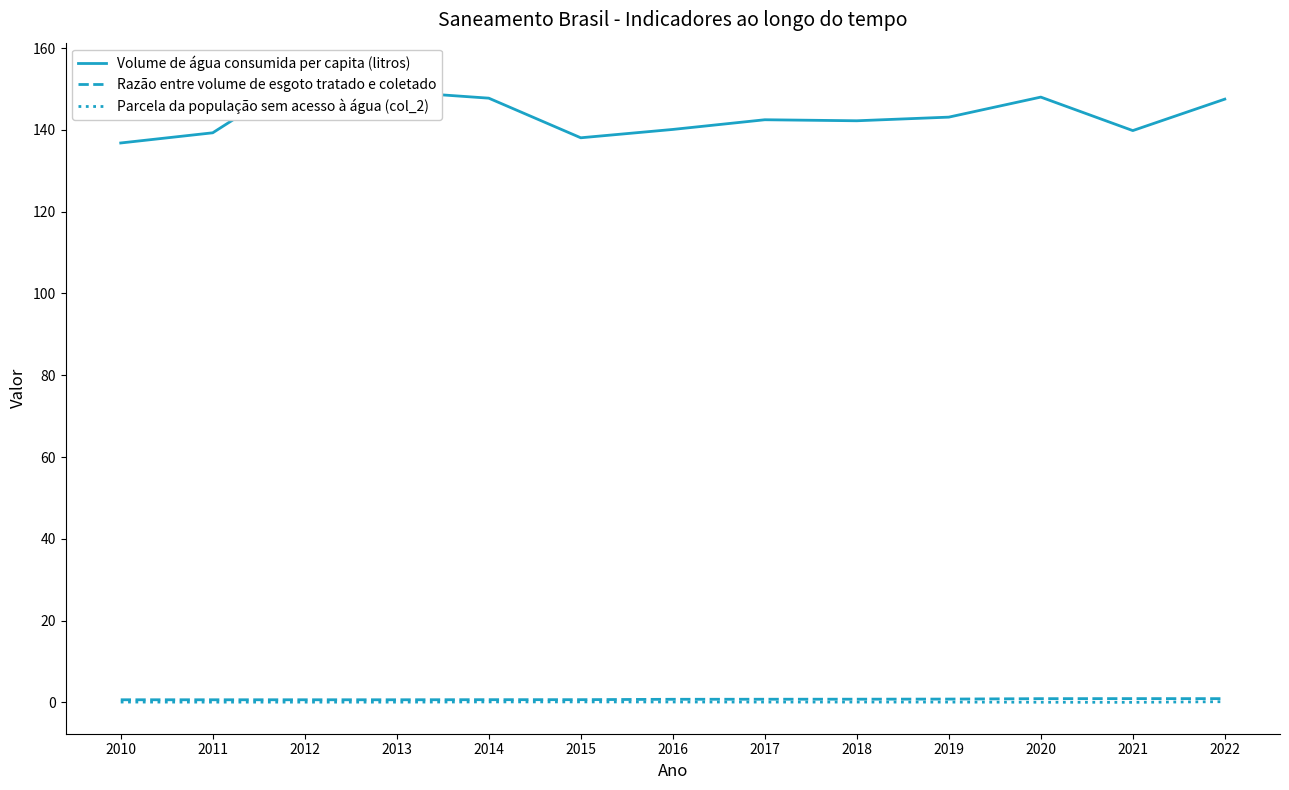

True or false: Volume de água consumida per capita (litros) and Razão entre volume de esgoto tratado e coletado cross at least once.

False